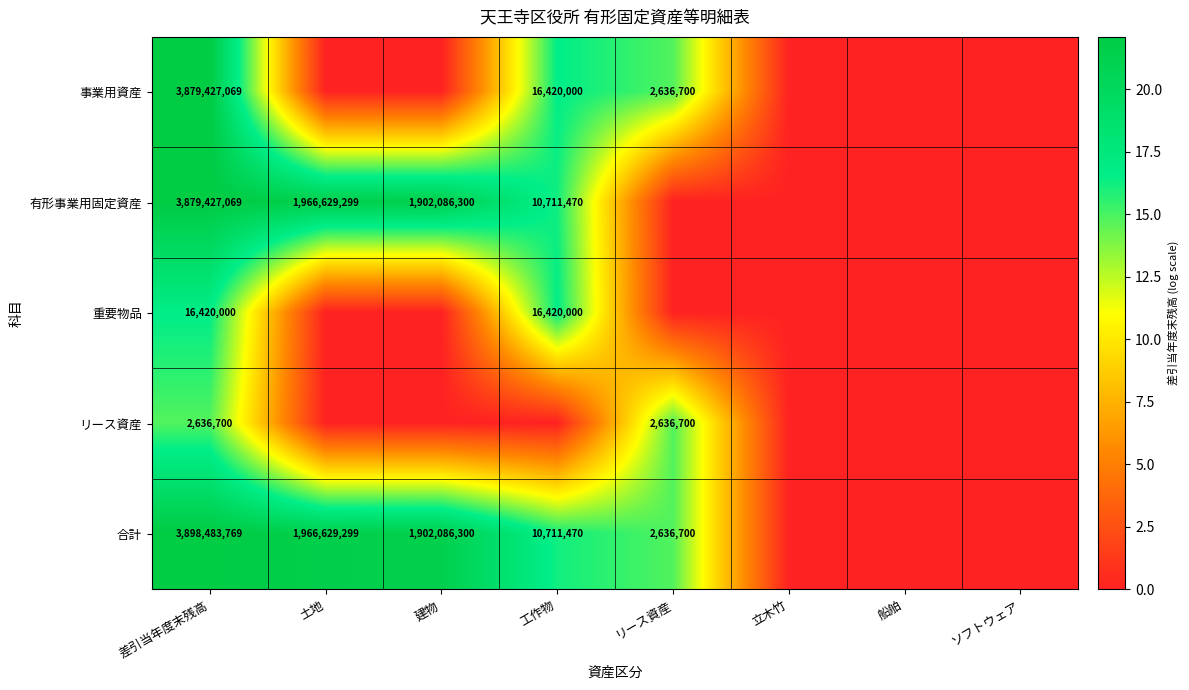

What is the difference between the 合計 values at 差引当年度末残高 and リース資産?

3895847069